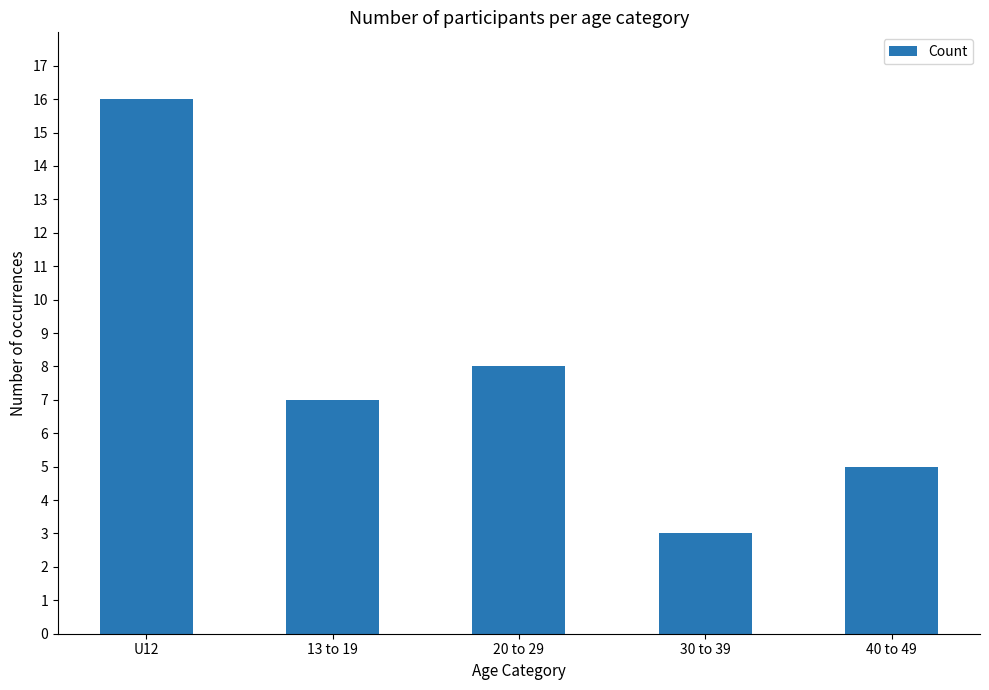

Reading left to right, extract all data points from this chart.

16	7	8	3	5